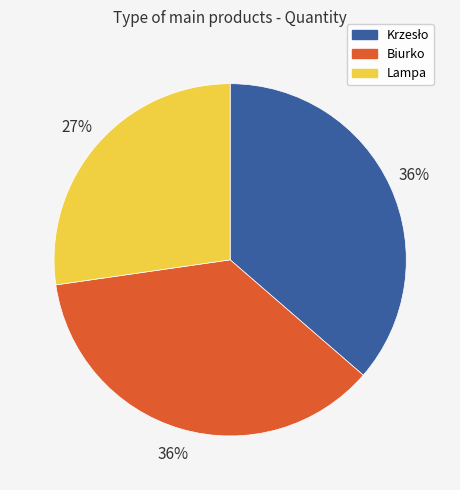

Which slice is the smallest?

Lampa